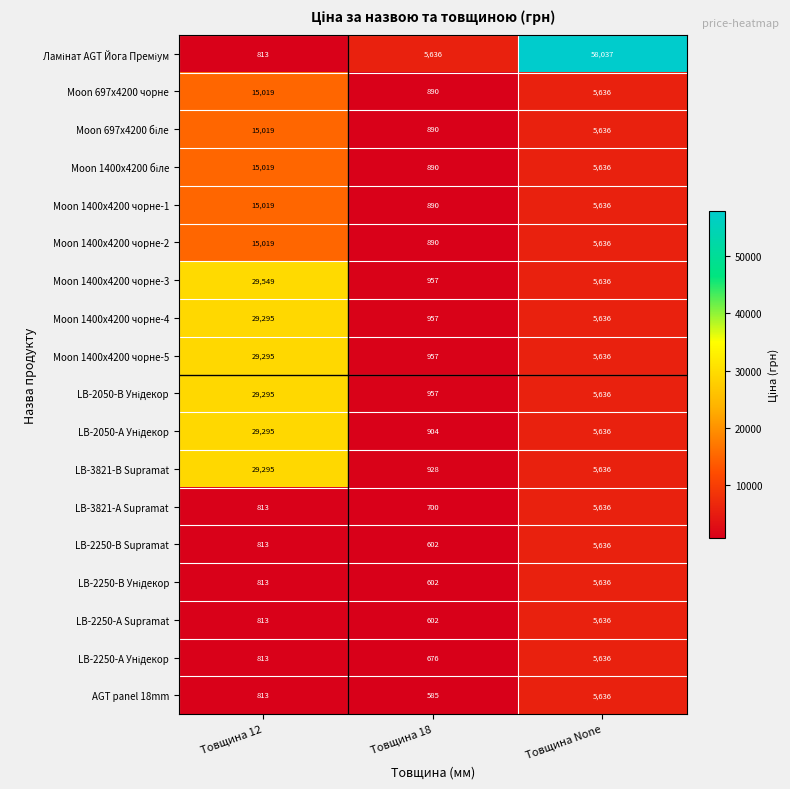

True or false: Moon 1400x4200 чорне-1 has a value of 15019 at Товщина 12.

True